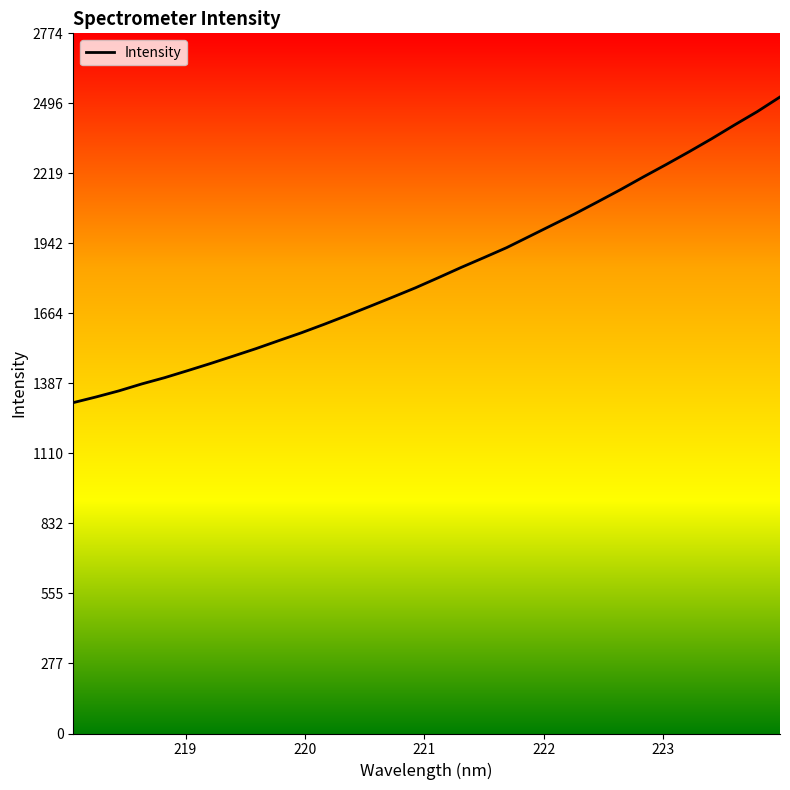

What is the greatest value displayed?

2521.6